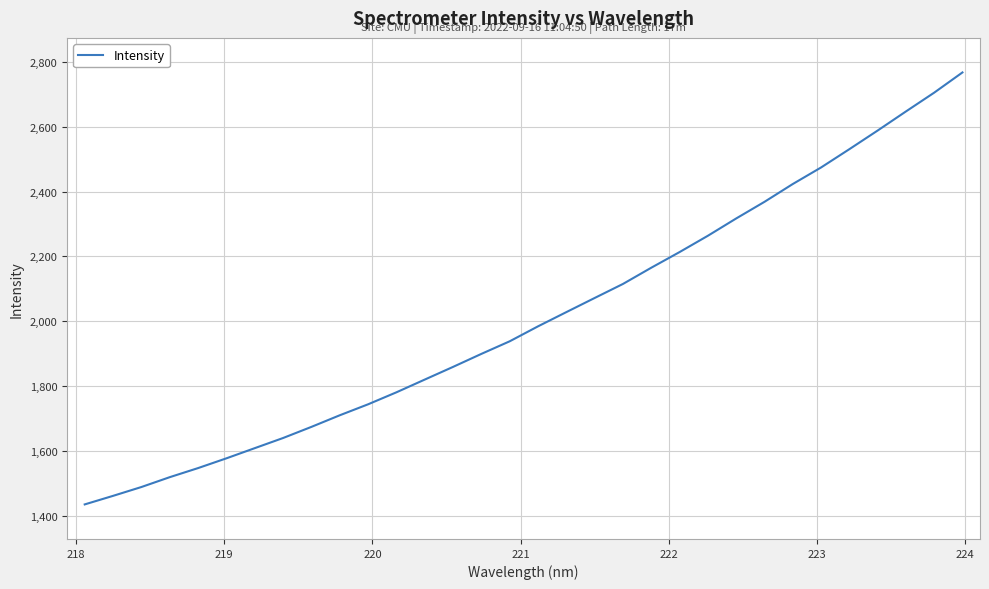

What is the greatest value displayed?

2766.7